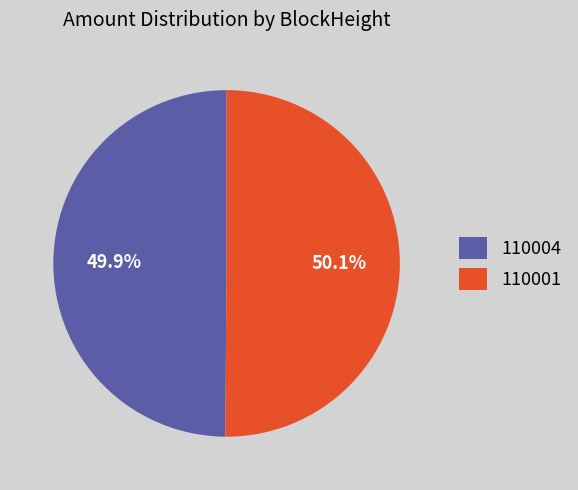

Is there any slice that represents more than half of the pie?

Yes